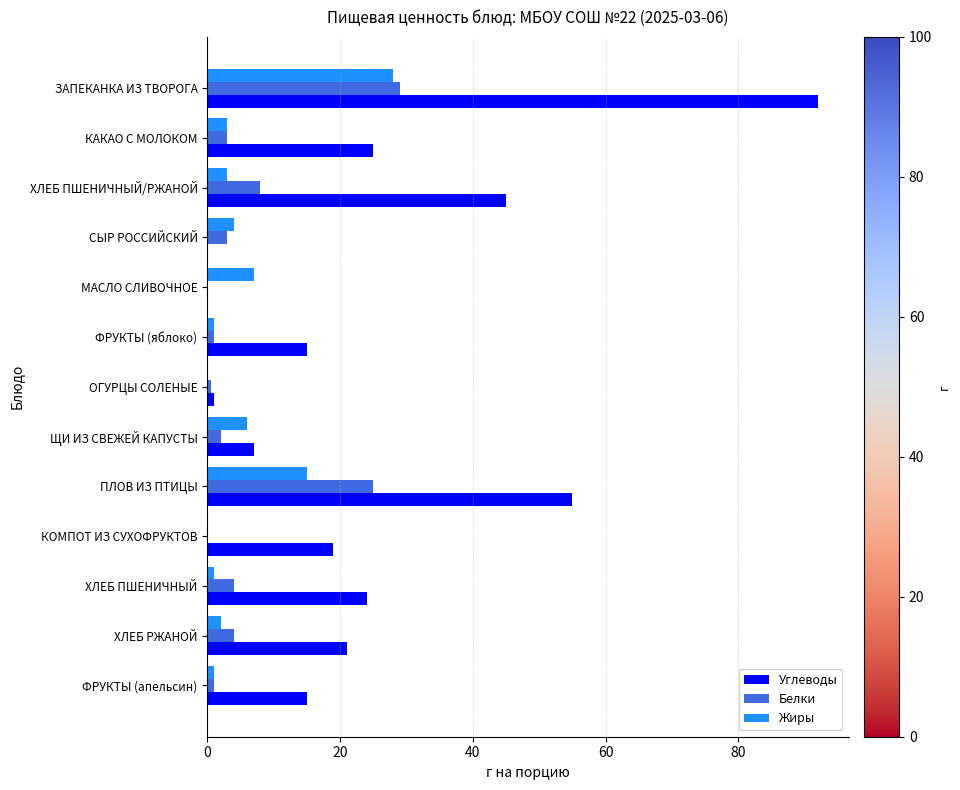

At which category is the sum across all series the highest?

ЗАПЕКАНКА ИЗ ТВОРОГА